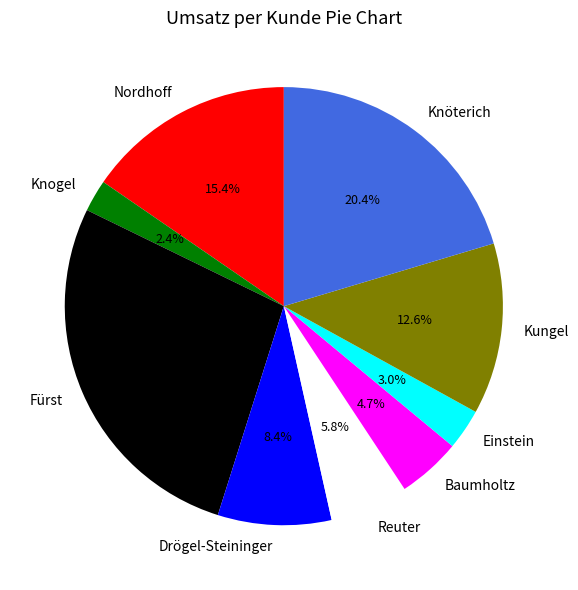

What portion of the pie excludes Kungel?

87.4%